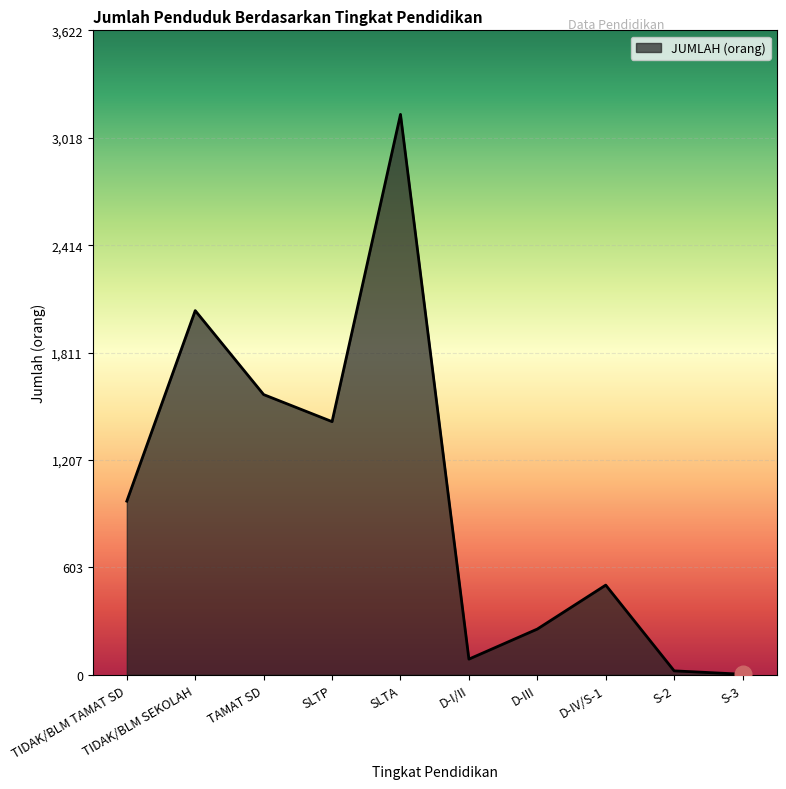

Which label corresponds to the largest value in the chart?

SLTA